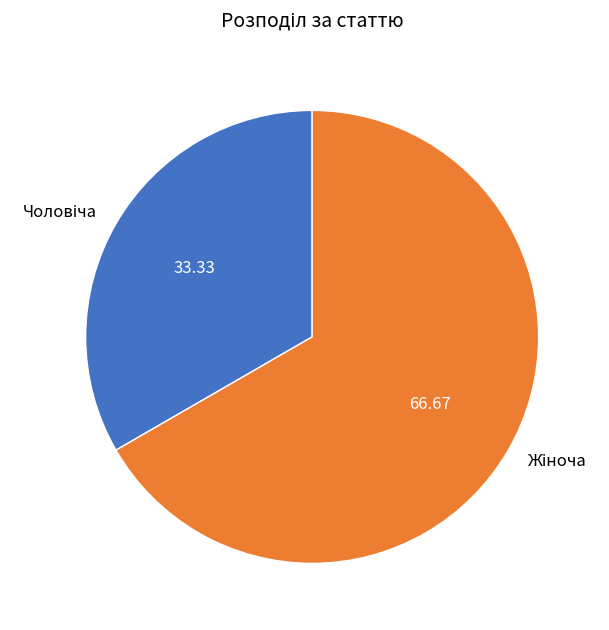

Is there a majority slice in this chart?

Yes